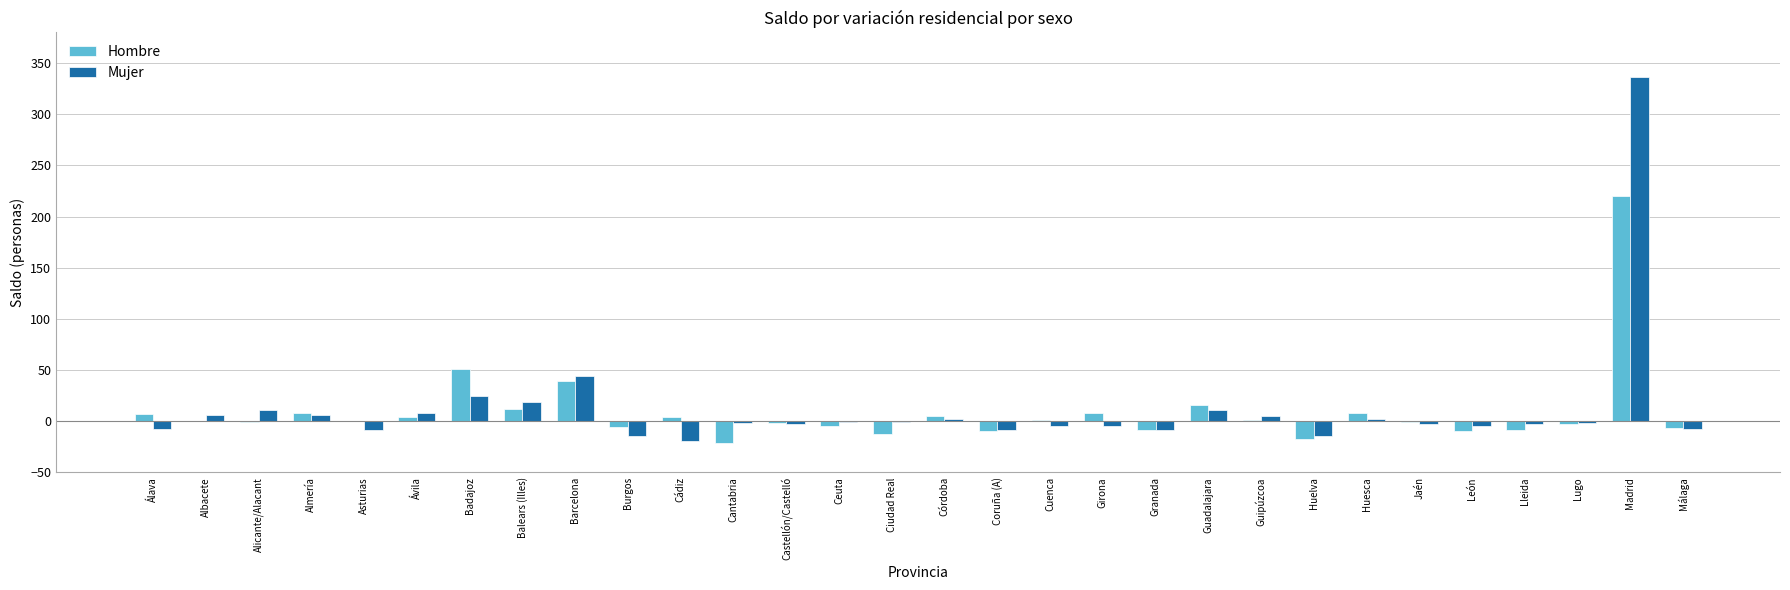

Are the bars horizontal?

No